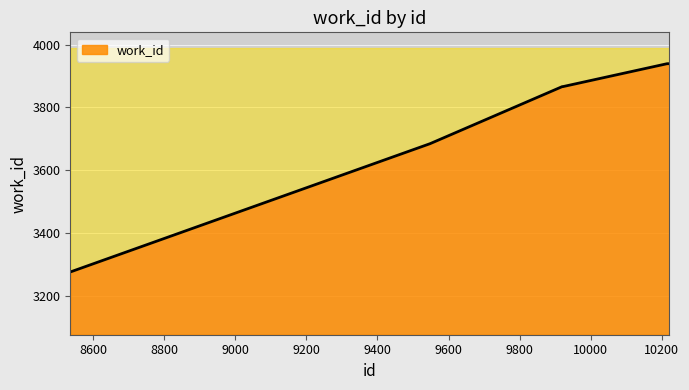

How many lines are shown in the chart?

1